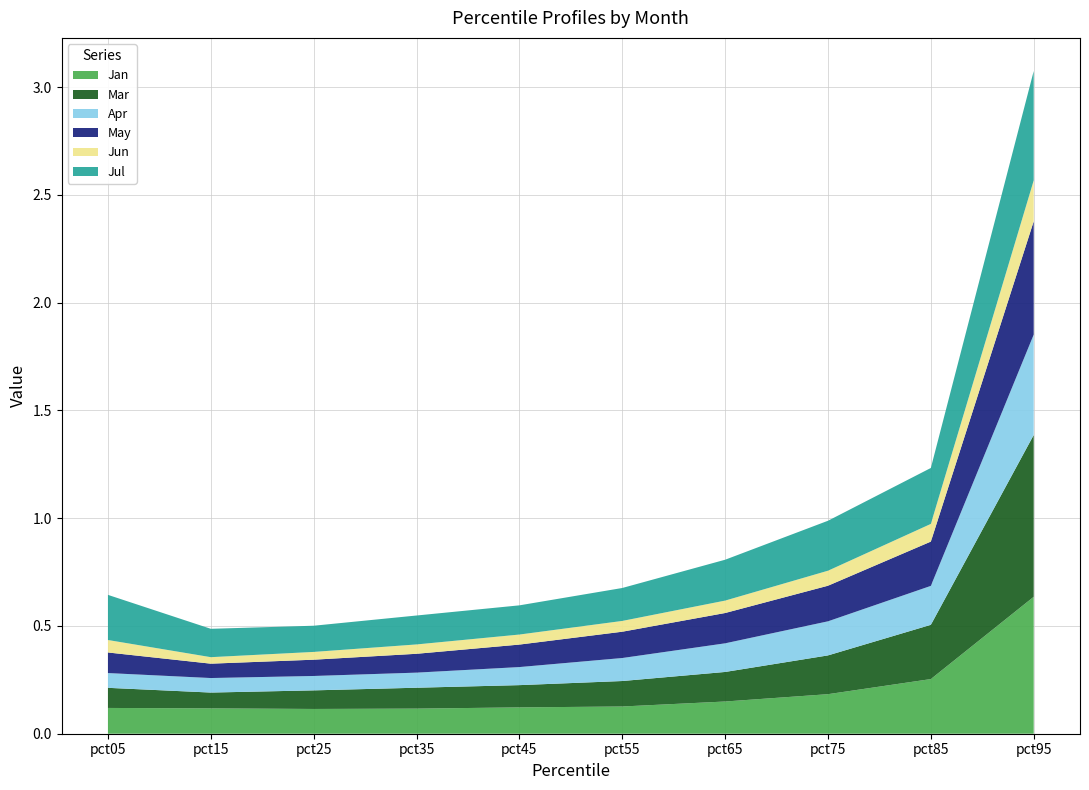

Reading left to right, list all the values displayed in this chart.

Jan: pct05=0.1	pct15=0.1	pct25=0.1	pct35=0.1	pct45=0.1	pct55=0.1	pct65=0.1	pct75=0.2	pct85=0.3	pct95=0.6
Mar: pct05=0.1	pct15=0.1	pct25=0.1	pct35=0.1	pct45=0.1	pct55=0.1	pct65=0.1	pct75=0.2	pct85=0.3	pct95=0.8
Apr: pct05=0.1	pct15=0.1	pct25=0.1	pct35=0.1	pct45=0.1	pct55=0.1	pct65=0.1	pct75=0.2	pct85=0.2	pct95=0.5
May: pct05=0.1	pct15=0.1	pct25=0.1	pct35=0.1	pct45=0.1	pct55=0.1	pct65=0.1	pct75=0.2	pct85=0.2	pct95=0.5
Jun: pct05=0.1	pct15=0.0	pct25=0.0	pct35=0.0	pct45=0.0	pct55=0.1	pct65=0.1	pct75=0.1	pct85=0.1	pct95=0.2
Jul: pct05=0.2	pct15=0.1	pct25=0.1	pct35=0.1	pct45=0.1	pct55=0.2	pct65=0.2	pct75=0.2	pct85=0.3	pct95=0.5